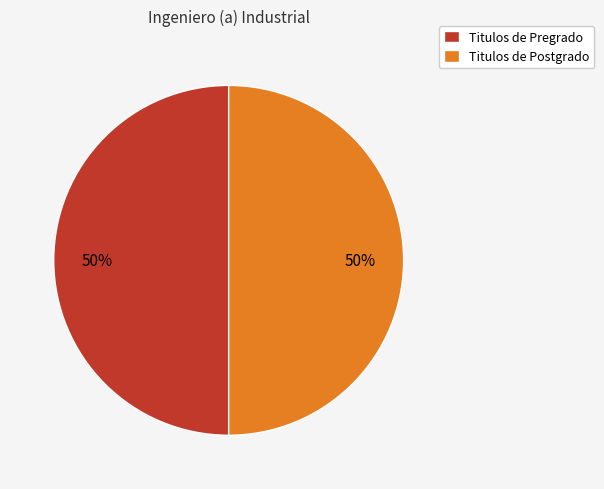

To the nearest percent, what portion does Titulos de Postgrado represent?

50%